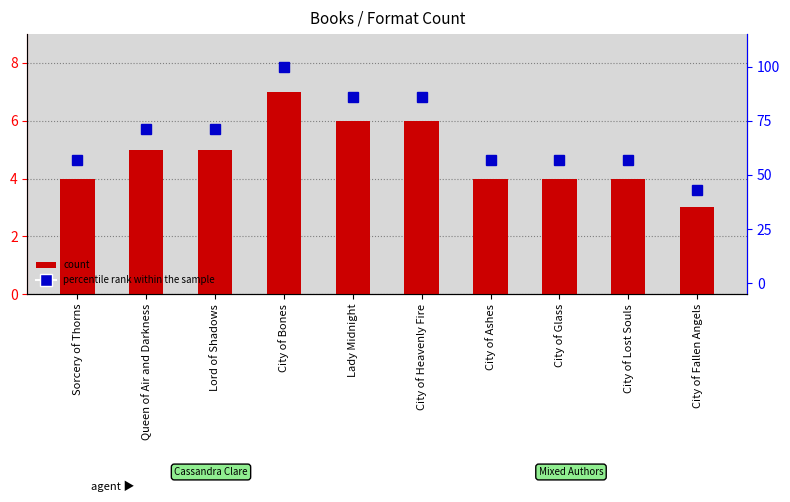

Rank the series by their maximum value, from highest to lowest.

percentile rank within the sample, count